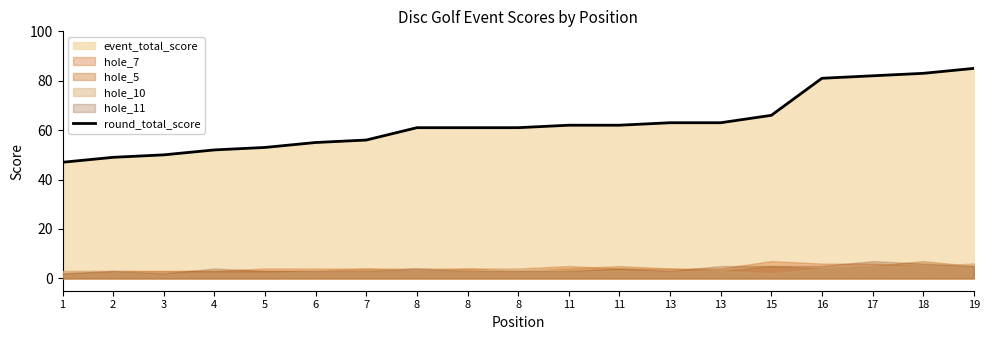

Reading left to right, transcribe all the data shown in this chart.

47	49	50	52	53	55	56	61	61	61	62	62	63	63	66	81	82	83	85